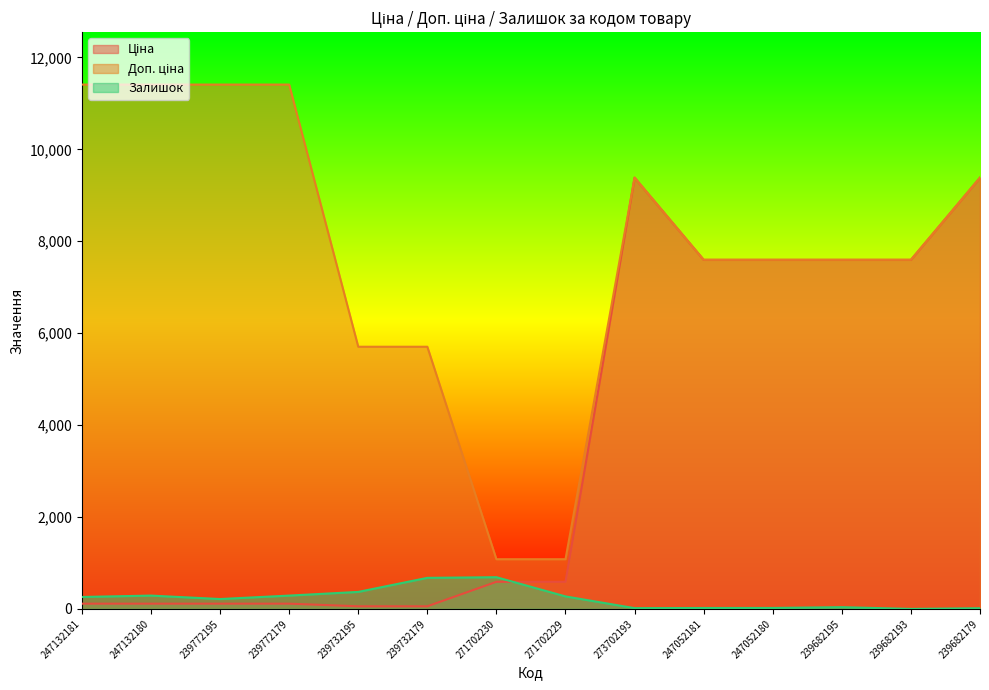

What is the maximum value shown in the chart?

11410.0